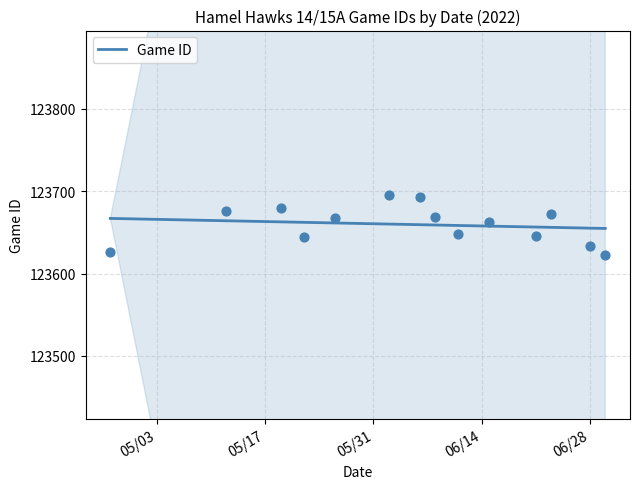

What is the change in value from 5/26/22 to 6/23/22?

+5